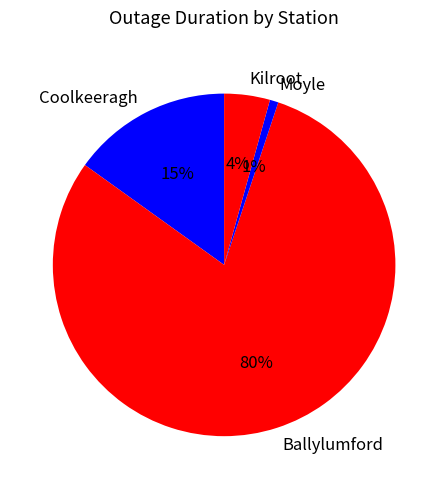

Count the number of slices in the pie.

4